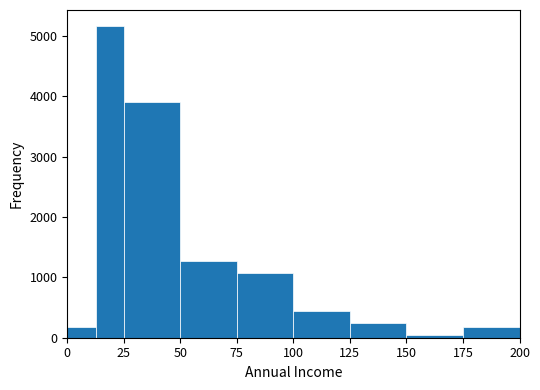

Read against the x-axis, roughly where is the centre of the tallest bar?

20